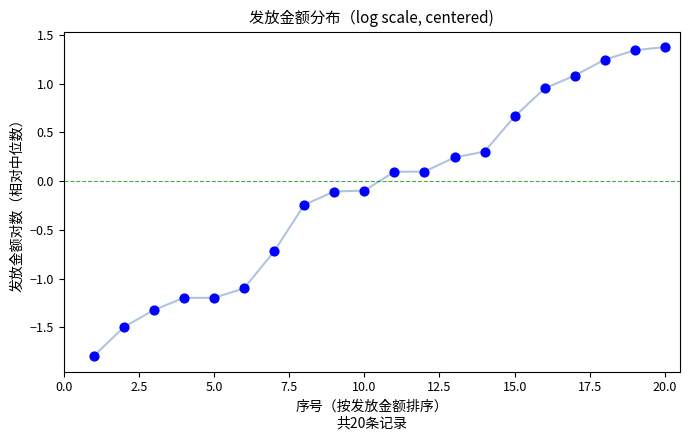

What is the range of Y values (max minus min)?

3.2